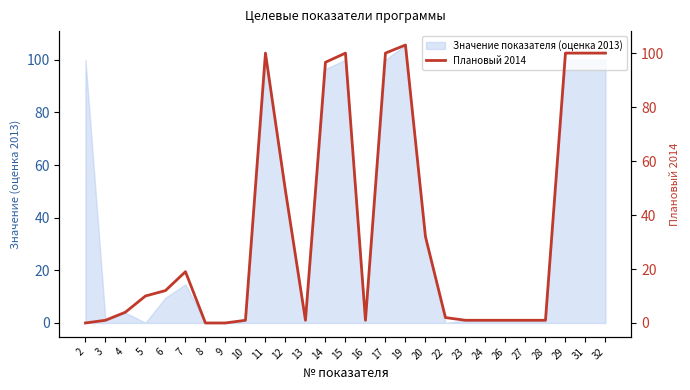

The Значение показателя (оценка 2013) series shows 14.7 at 7. True or false?

True